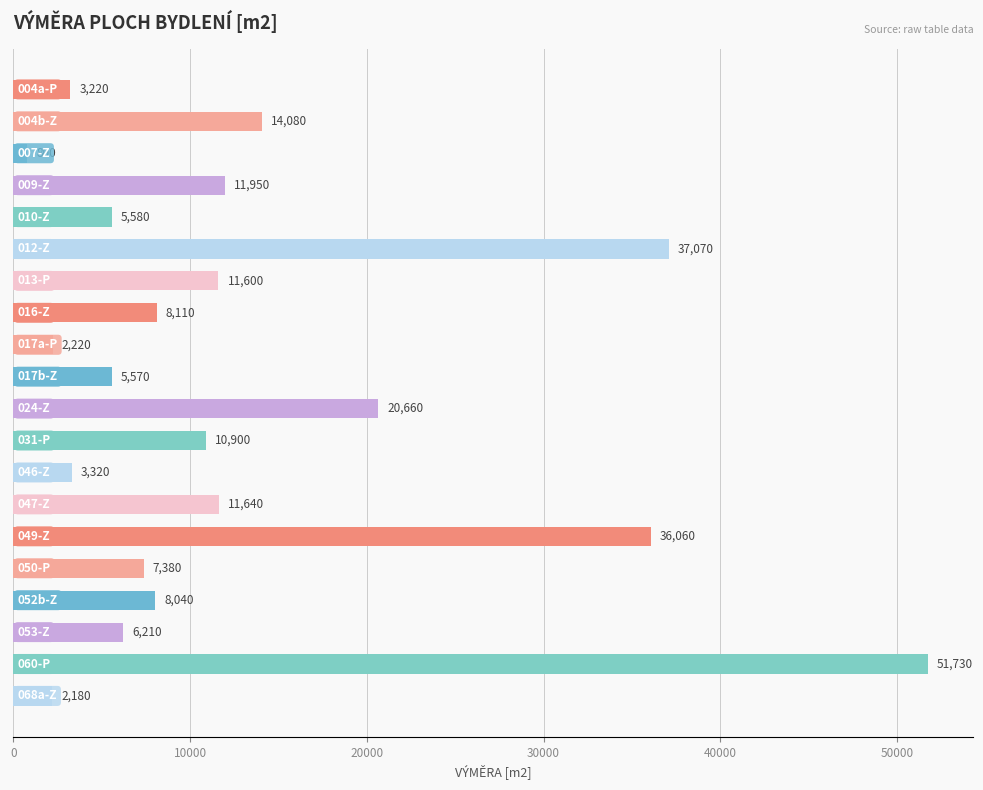

What is the value of the 8th bar from the top?

8110